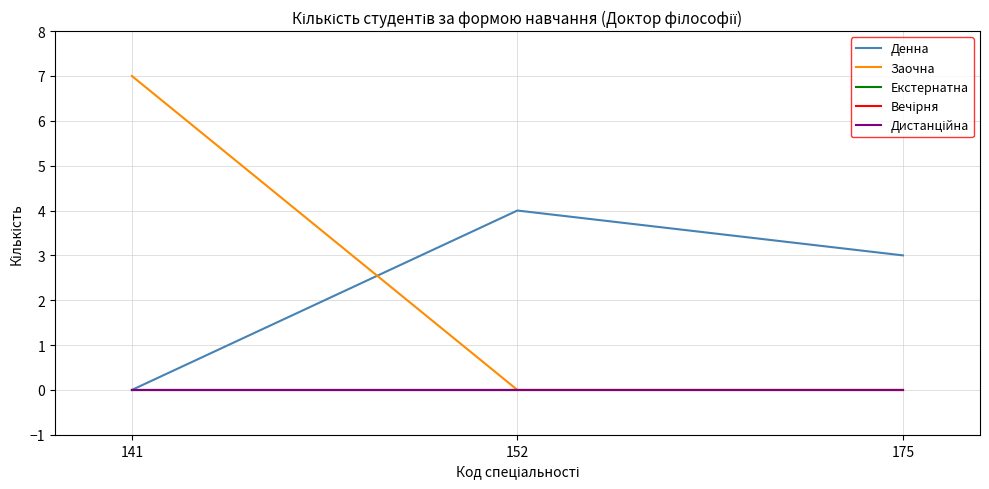

Does the chart display data point markers on the line(s)?

No